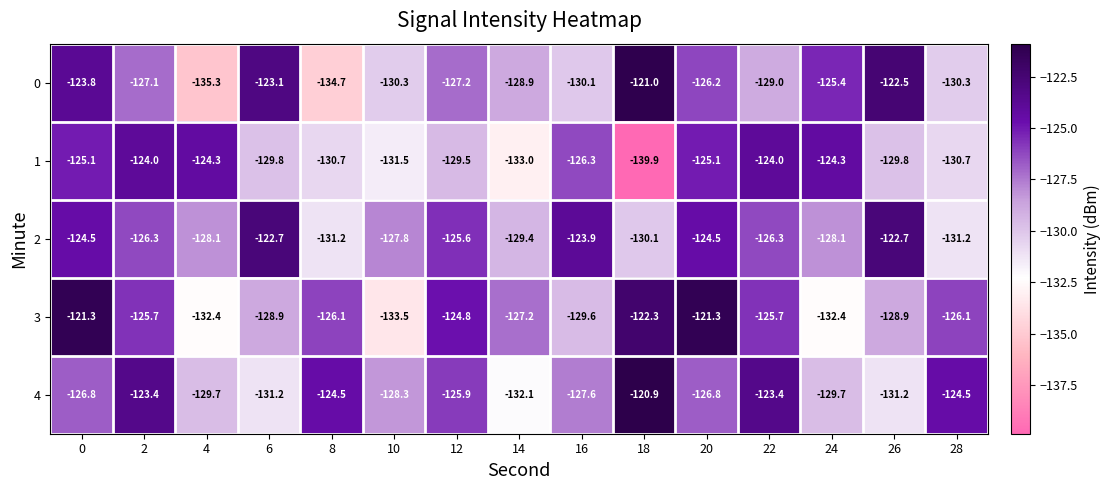

Which series has the largest total across all categories?

2